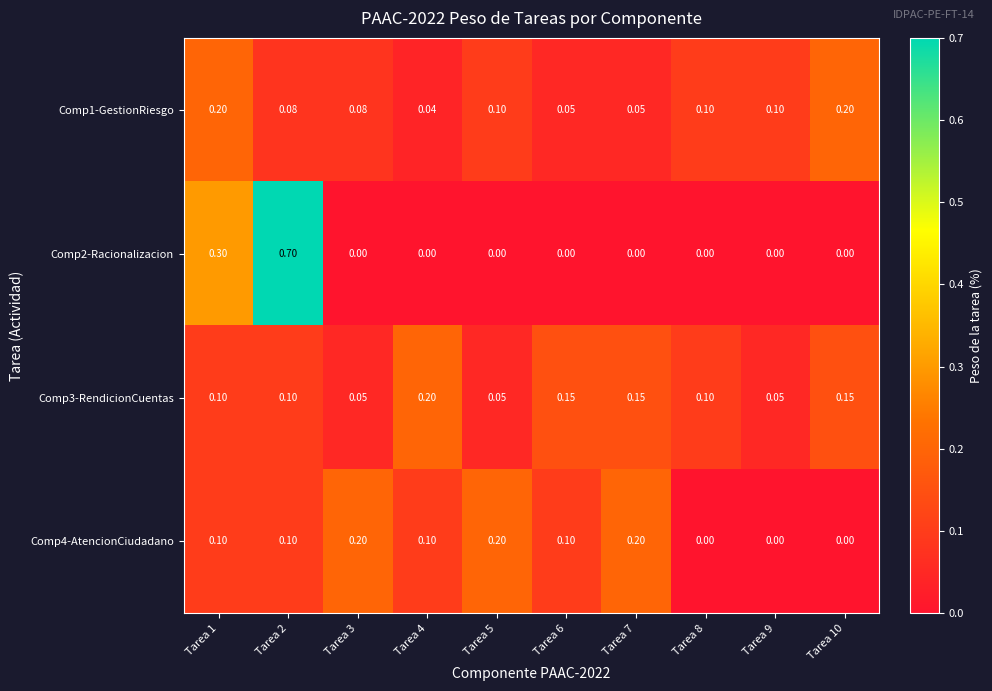

Count the number of data series in this chart.

4